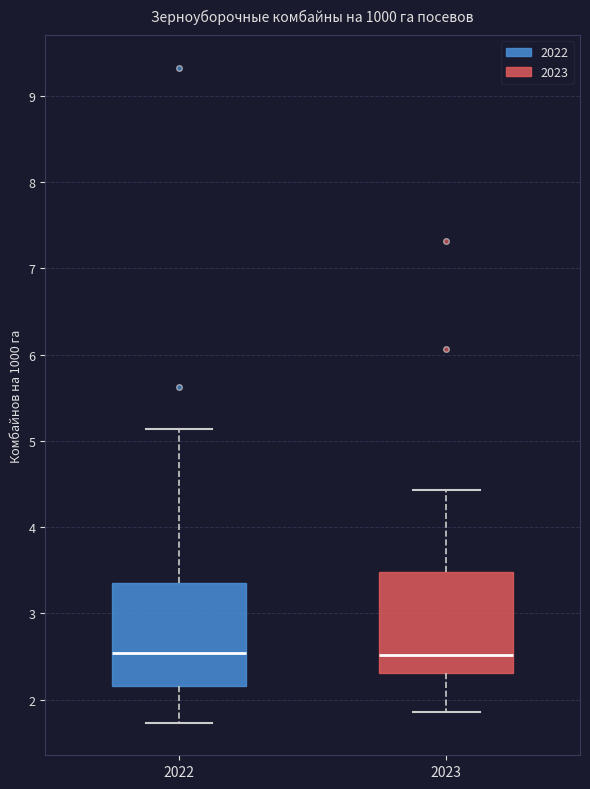

Reading left to right, read every box against the y-axis: the position of its median line, the range the box covers, and the ends of its whiskers. The values are not printed on the chart, so give them approximately, as read against the axis.

2022: median 2.5, box 2.2 to 3.4, whiskers 1.7 to 5.1
2023: median 2.5, box 2.3 to 3.5, whiskers 1.9 to 4.4